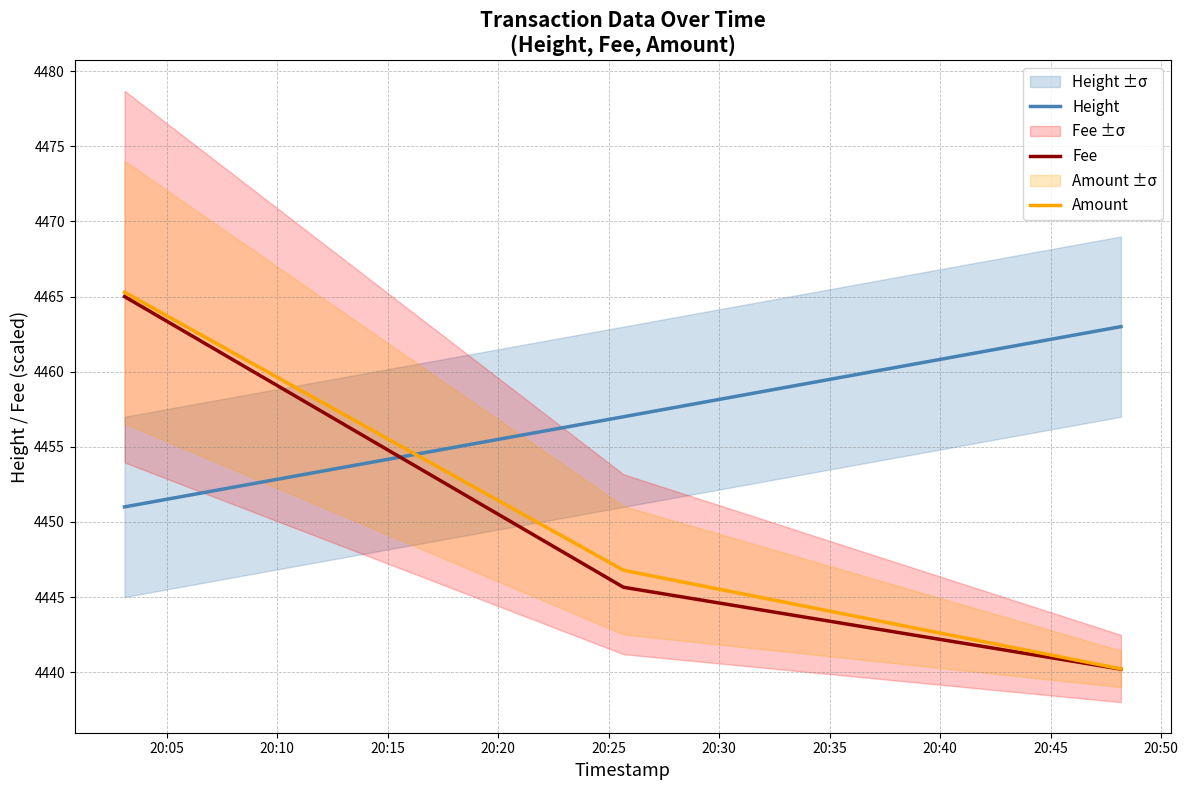

What is the lowest value of the Amount series?

4440.2